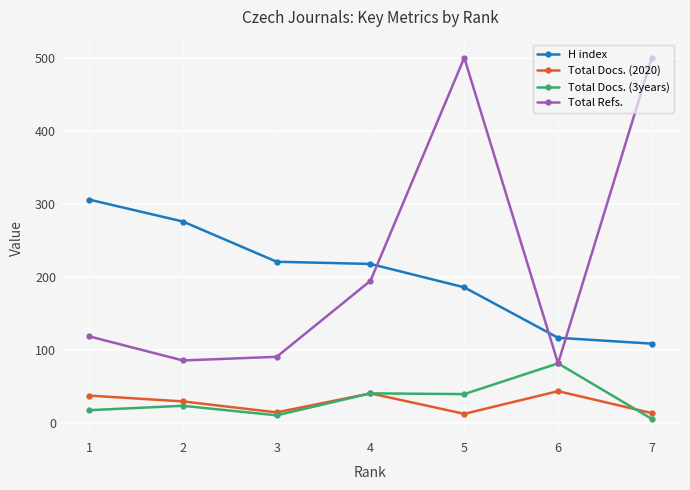

What is the total value across all series at 4?

495